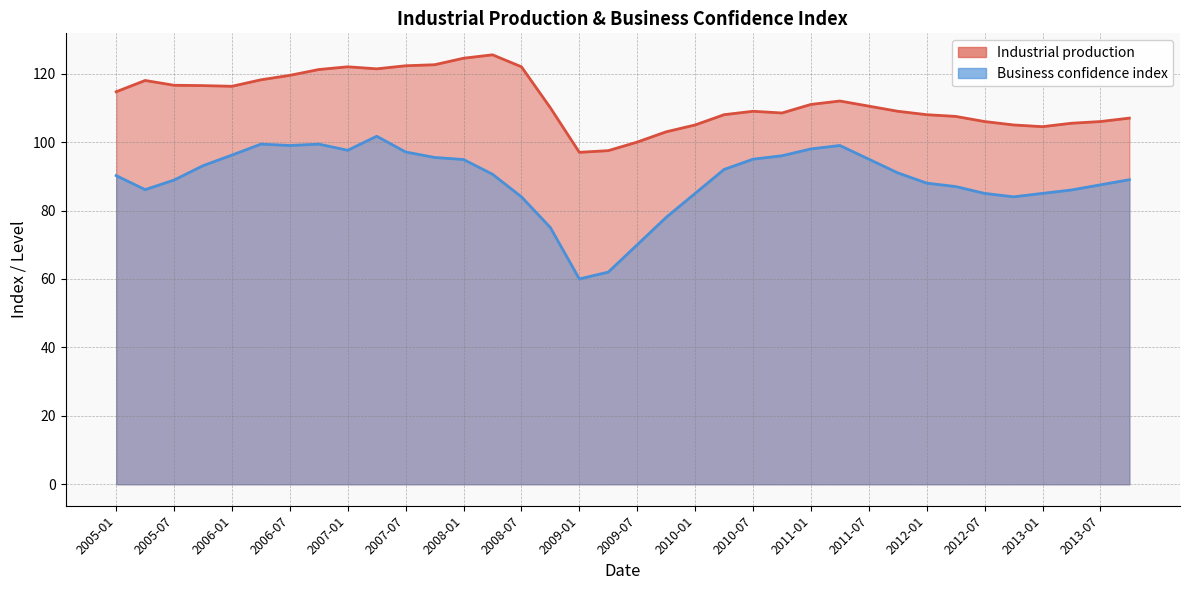

What is the label of the 25th point from the right?

2007-10